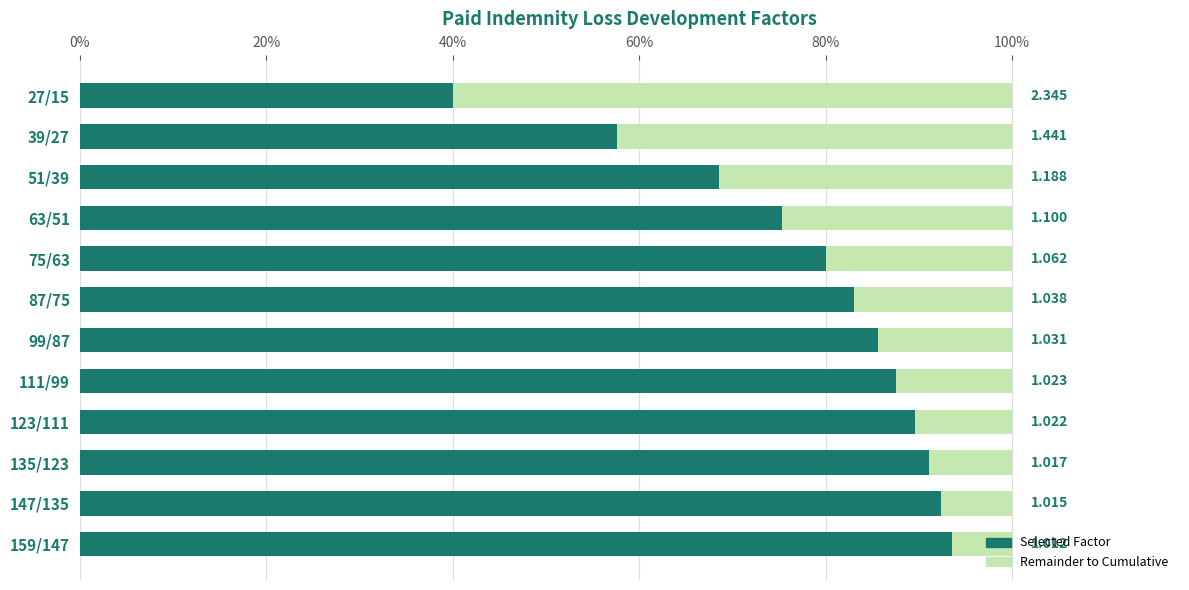

Rank the series by their average value, from lowest to highest.

Remainder to Cumulative, Selected Factor